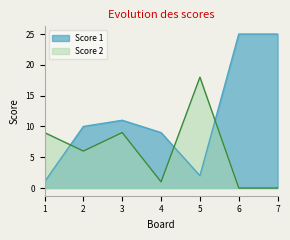

How many interior local peaks does the Score 2 series have?

2